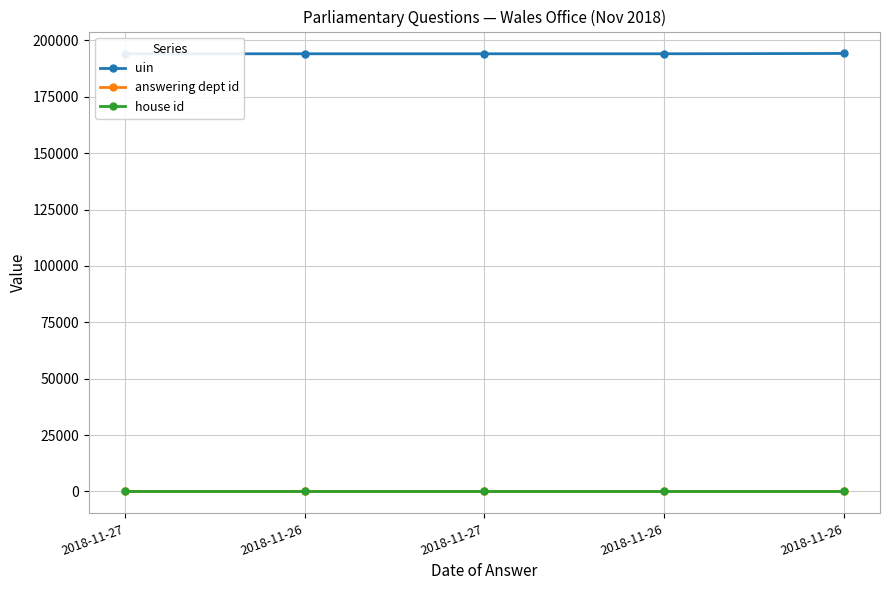

Is the value of house id at 2018-11-26 greater than the value of uin at 2018-11-27?

No